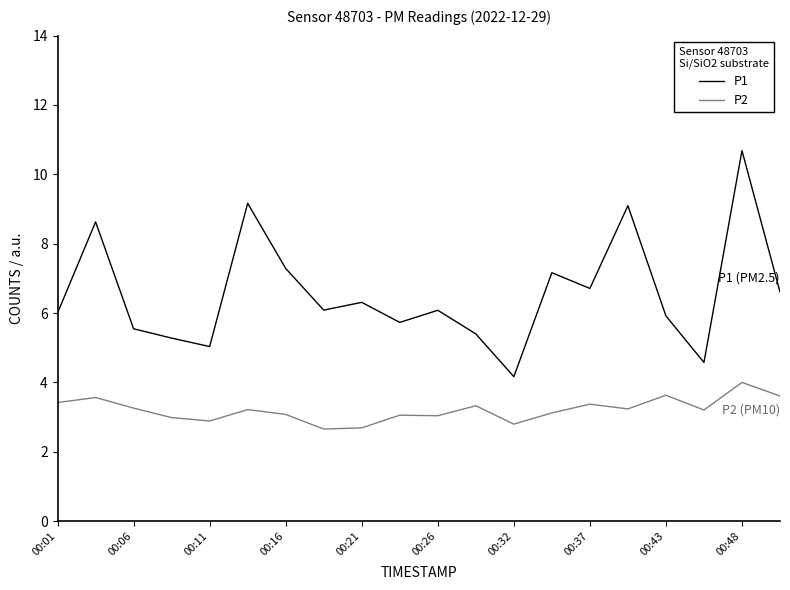

List the series in order of their peak value, lowest first.

P2, P1